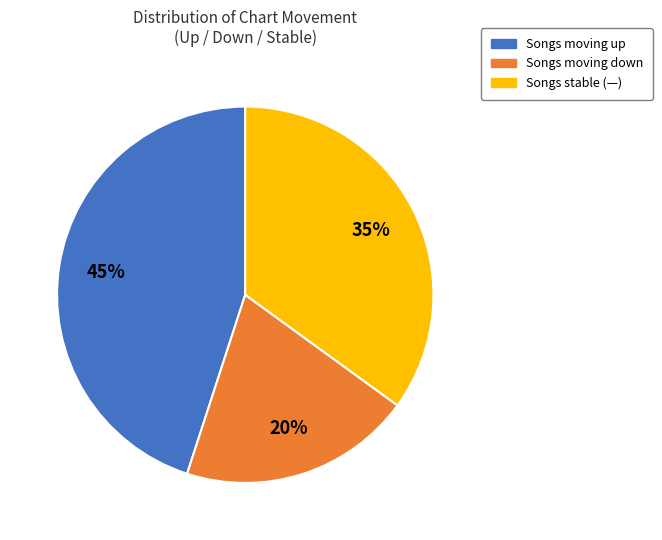

To the nearest percent, what is the average slice percentage?

33%